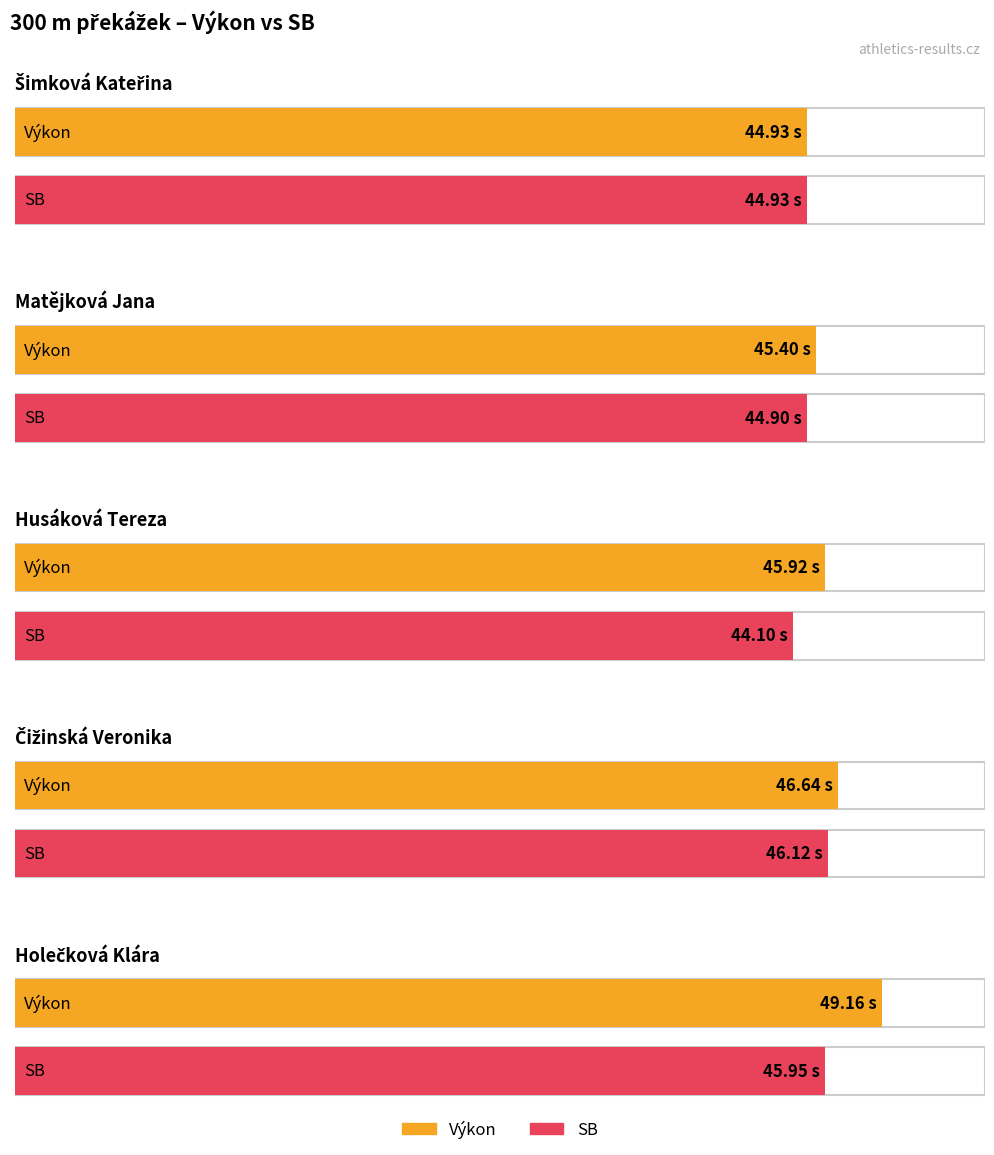

What is the average value of the SB series?

45.2